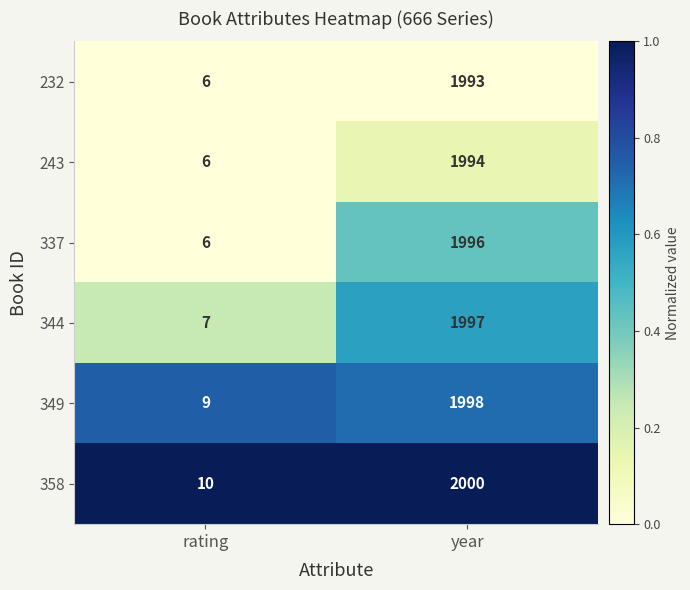

True or false: 232 has a value of 2 at rating.

False